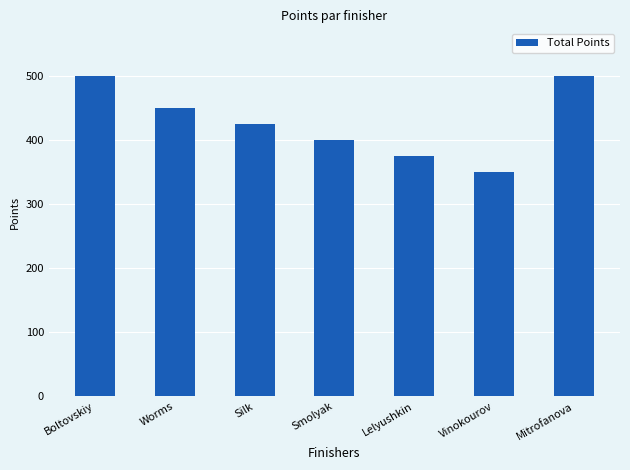

What is the difference between the maximum and second lowest values?

125